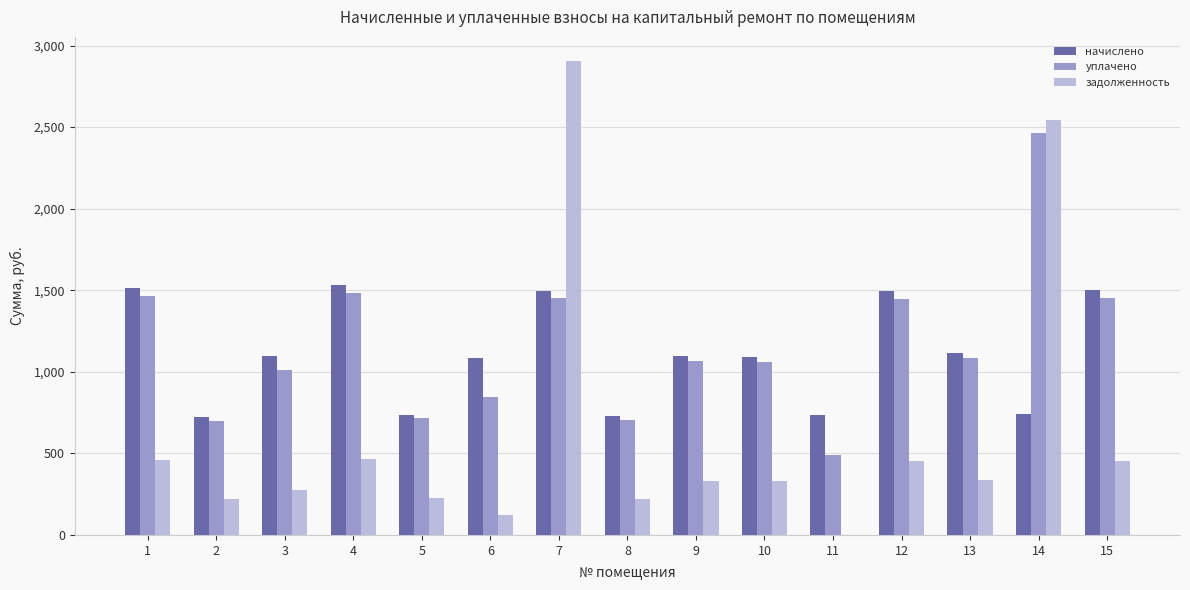

Where does the задолженность series first go above 332?

1